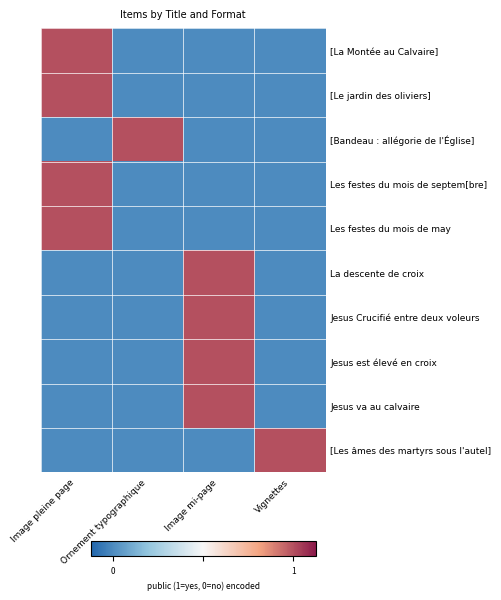

What is the spread (max minus min) of values at Image mi-page?

16